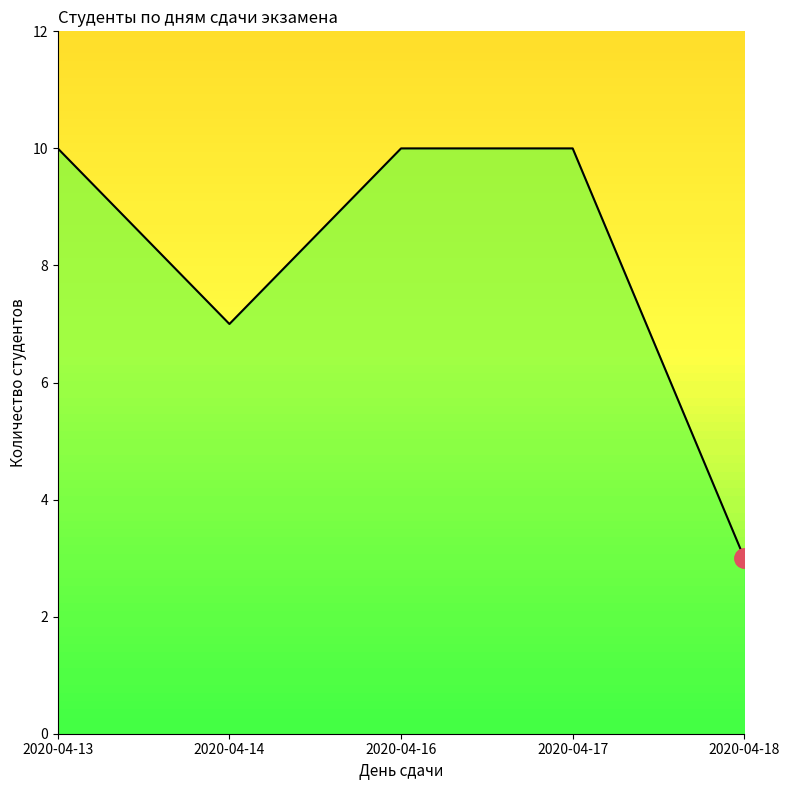

Count the number of data series in this chart.

1